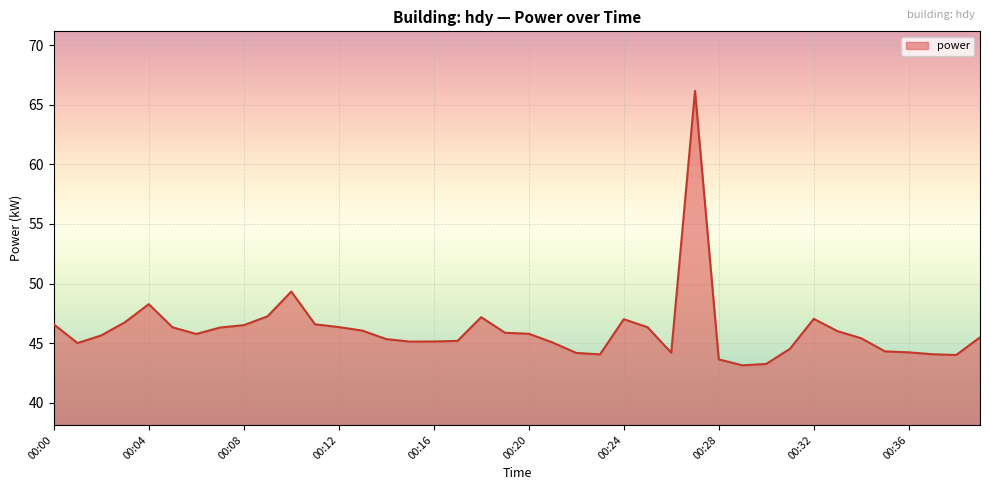

What is the difference between the maximum and minimum values?

23.0